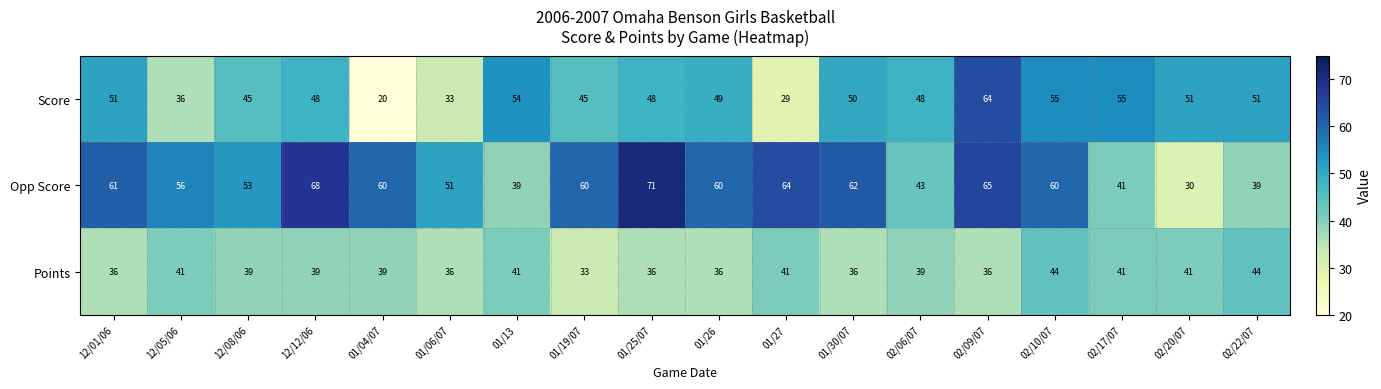

Rank the series at 12/05/06 from lowest to highest value.

Score, Points, Opp Score